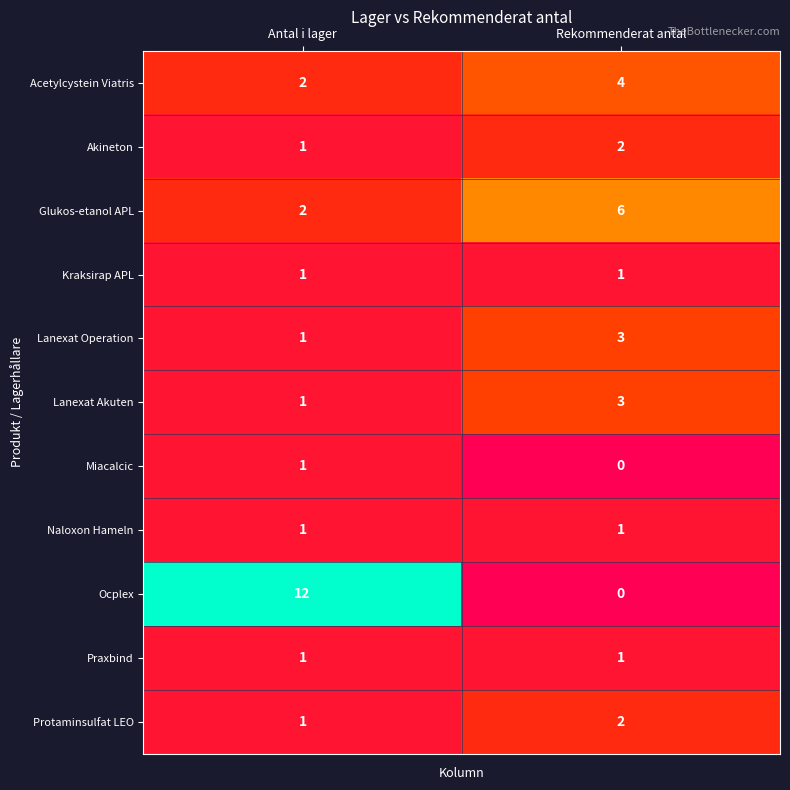

Is it true that Naloxon Hameln equals 0 at Antal i lager?

False